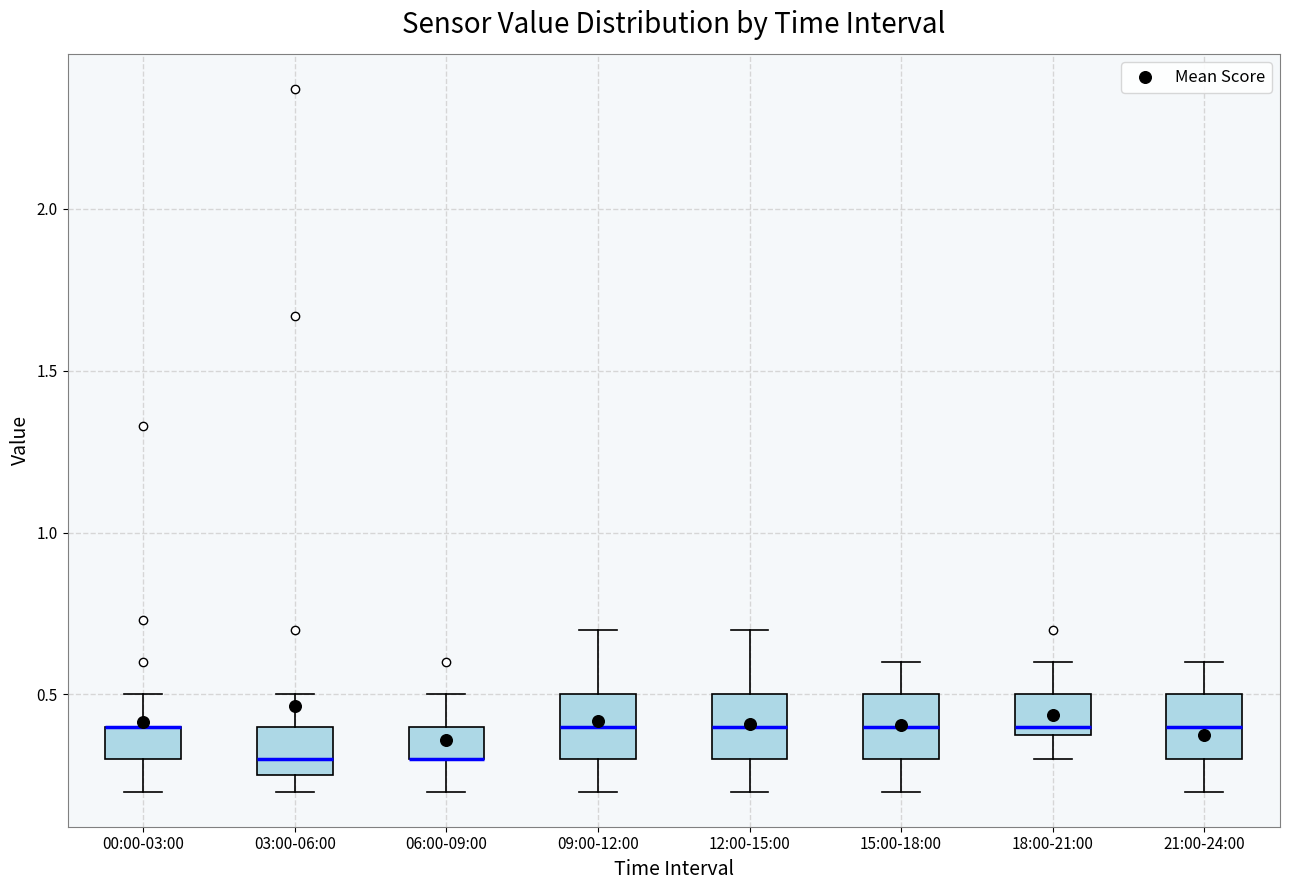

Reading left to right, transcribe this box plot: for each box, give where its median line is, the range the box spans, and where its two whiskers end, as read against the y-axis. The values are not printed on the chart, so give them approximately, as read against the axis.

00:00-03:00: median 0.40 (drawn on the box's upper edge), box 0.30 to 0.40, whiskers 0.20 to 0.50
03:00-06:00: median 0.30, box 0.25 to 0.40, whiskers 0.20 to 0.50
06:00-09:00: median 0.30 (drawn on the box's lower edge), box 0.30 to 0.40, whiskers 0.20 to 0.50
09:00-12:00: median 0.40, box 0.30 to 0.50, whiskers 0.20 to 0.70
12:00-15:00: median 0.40, box 0.30 to 0.50, whiskers 0.20 to 0.70
15:00-18:00: median 0.40, box 0.30 to 0.50, whiskers 0.20 to 0.60
18:00-21:00: median 0.40 (just above the box's lower edge), box 0.40 to 0.50, whiskers 0.30 to 0.60
21:00-24:00: median 0.40, box 0.30 to 0.50, whiskers 0.20 to 0.60